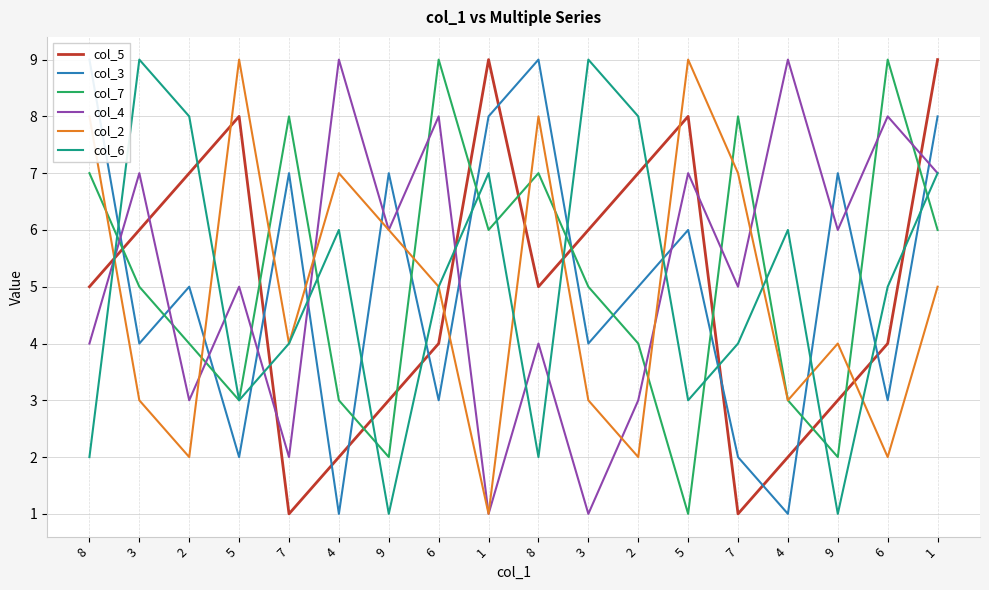

Is it true that col_5 equals 1 at 7?

False